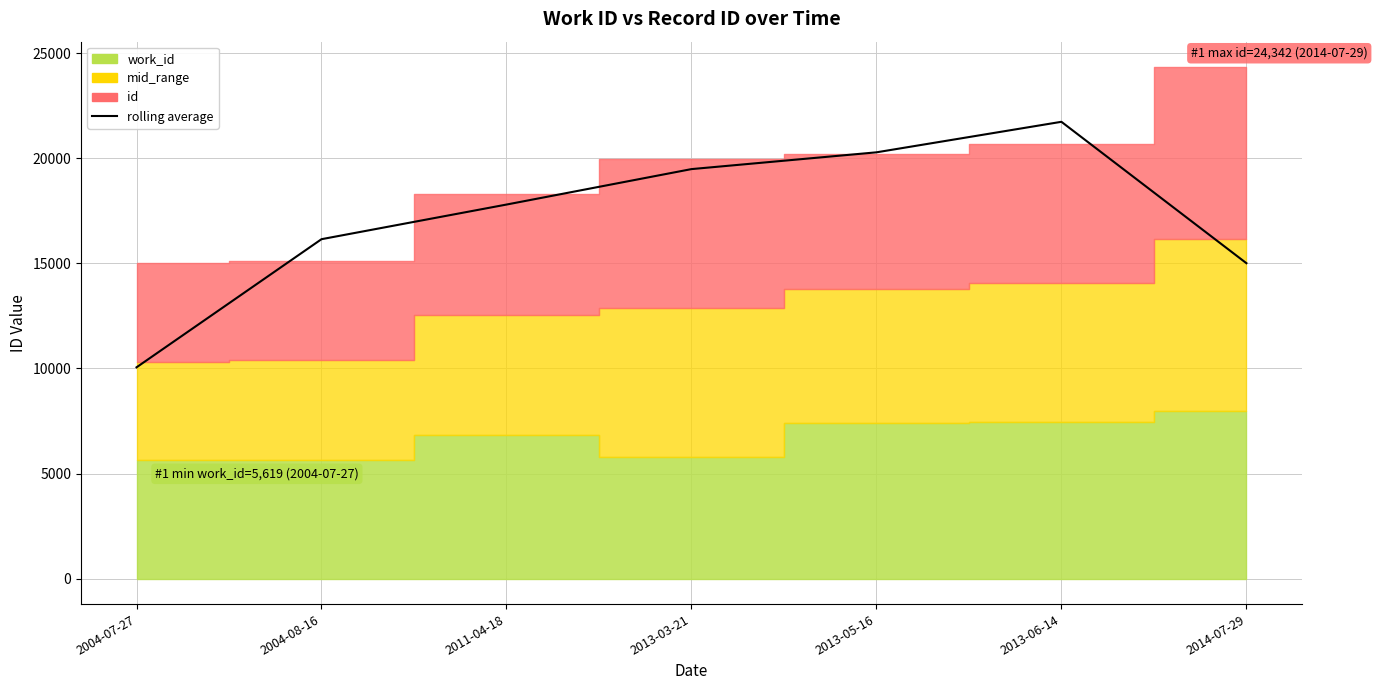

What is the average value?

17222.0